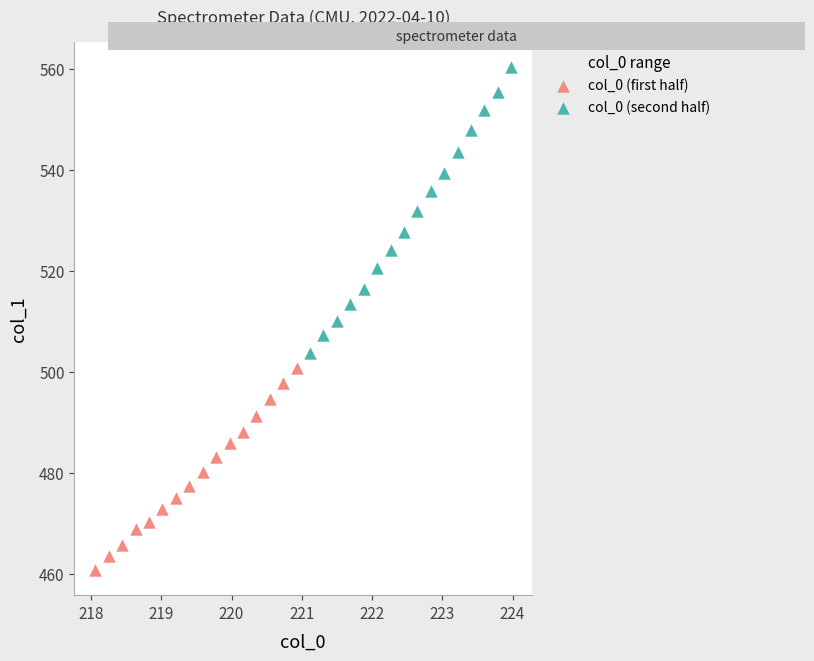

What are all the series names shown in the legend?

col_0 (first half), col_0 (second half)